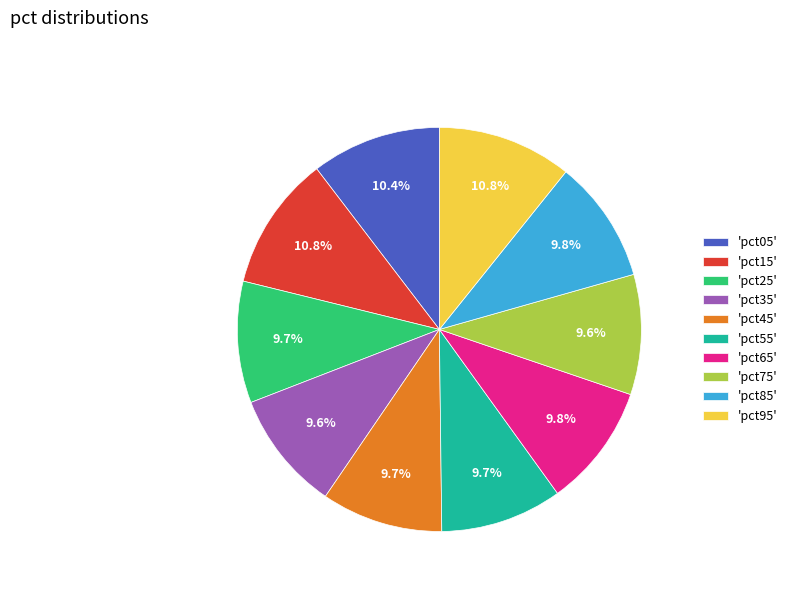

Is there any slice that represents more than half of the pie?

No